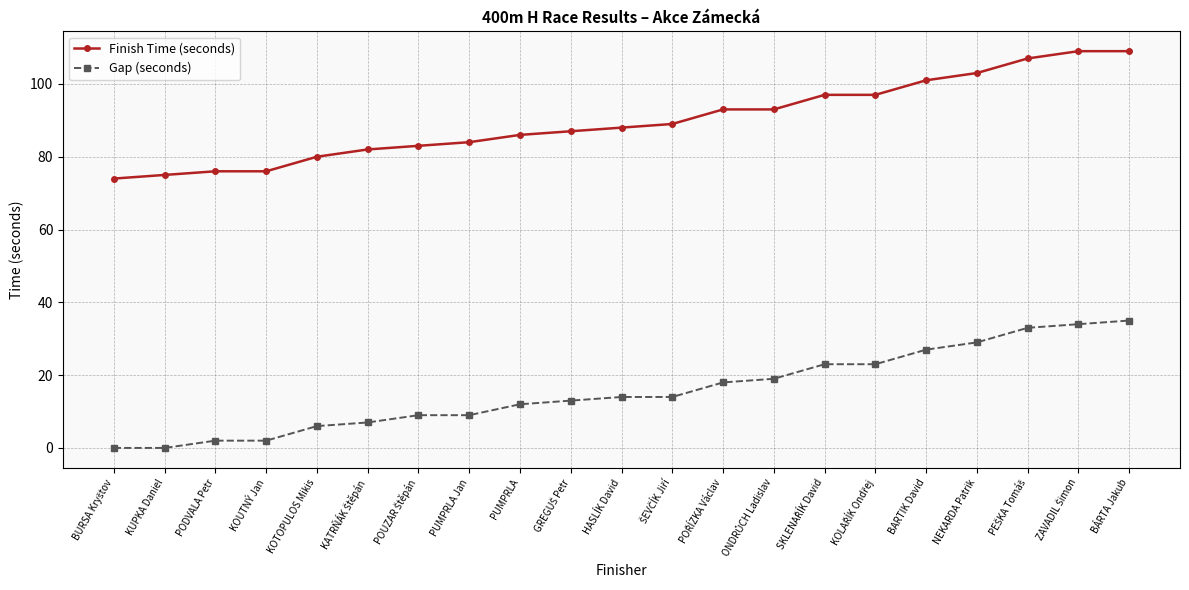

What is the difference between the highest and lowest values at PUMPRLA Jan?

75